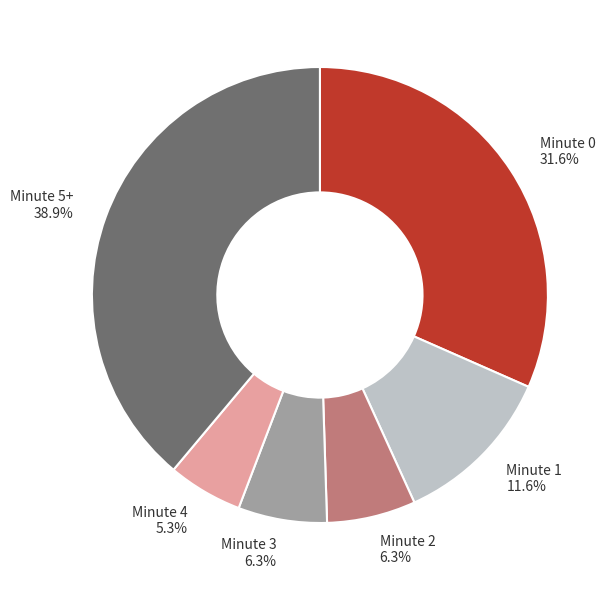

What is the total percentage of Minute 1 and Minute 3?

17.9%